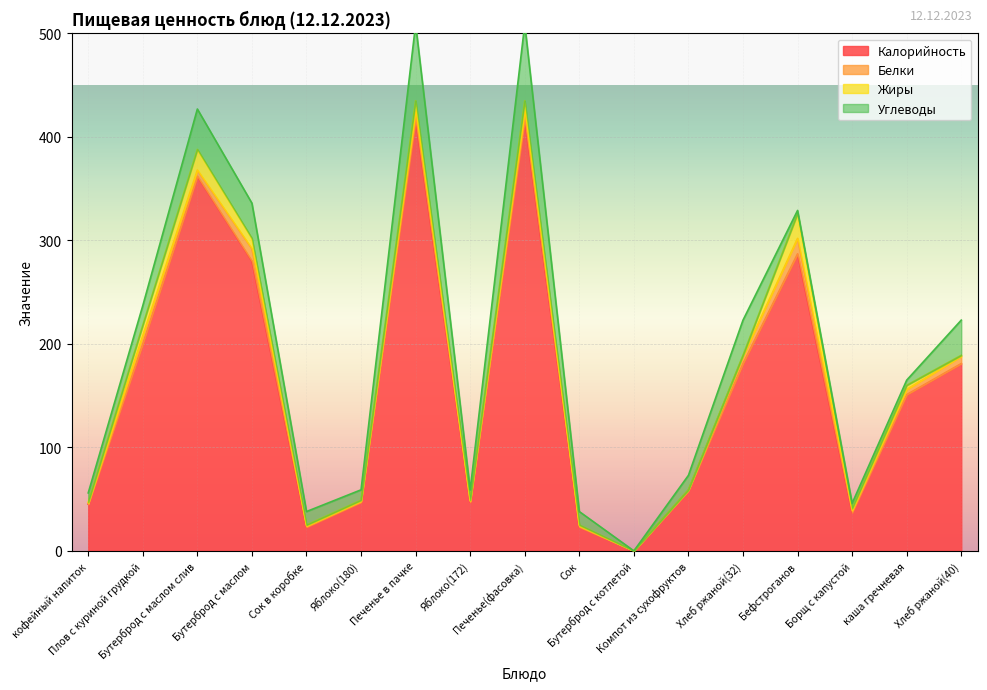

What is the difference between the highest and lowest values at Сок в коробке?

22